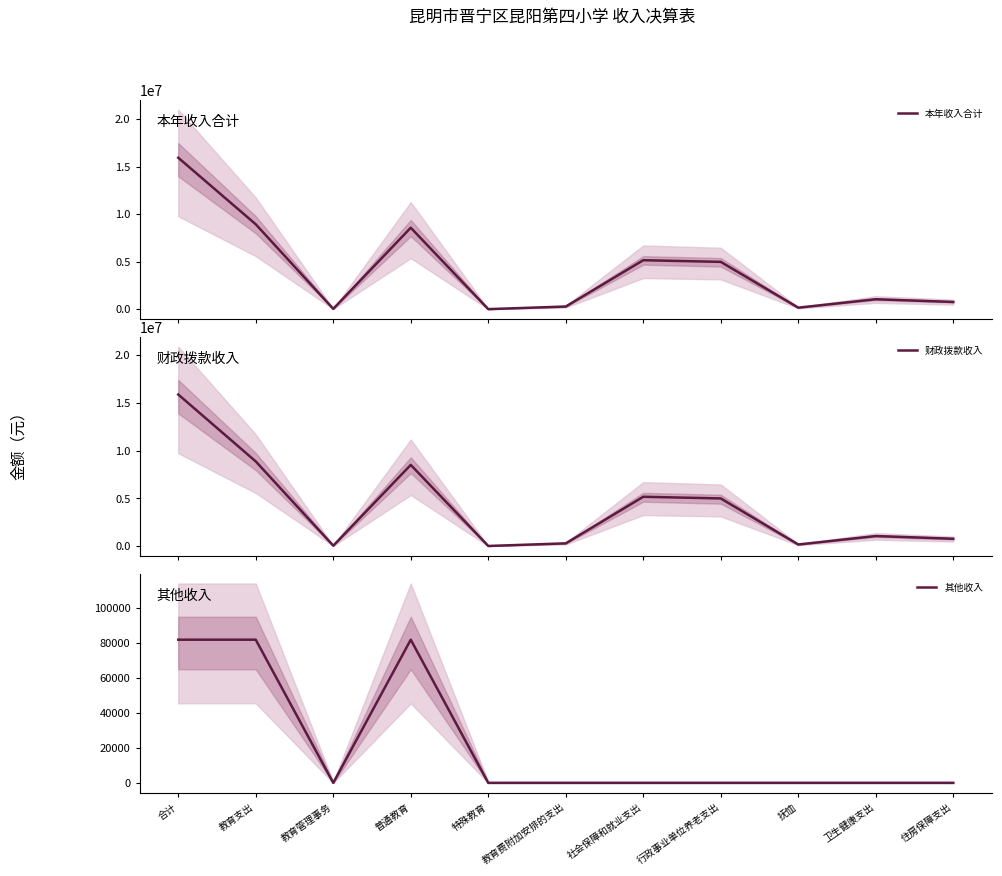

Is the value of 财政拨款收入 at 教育管理事务 greater than the value of 本年收入合计 at 合计?

No